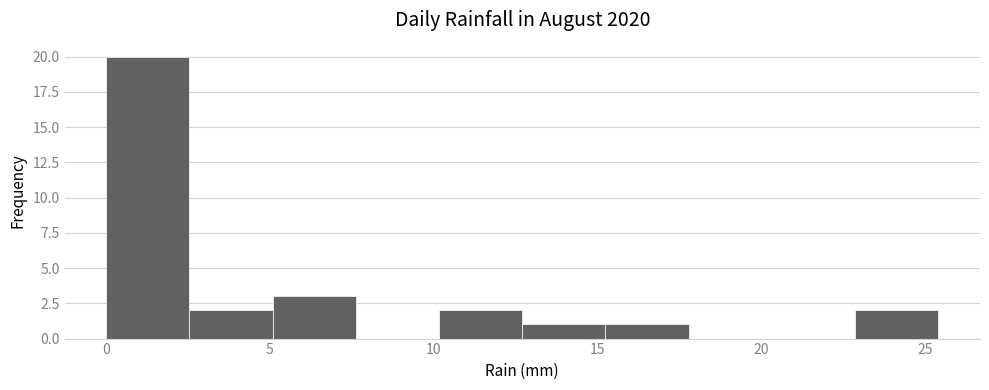

Reading left to right, transcribe this chart: for each bar, give the range it covers on the x-axis and its height. Neither the bar edges nor the heights are printed on the chart, so give them approximately, as read against the axes.

0.0 to 2.5: 20
2.5 to 5.0: 2
5.0 to 7.5: 3
7.5 to 10.0: 0
10.0 to 12.5: 2
12.5 to 15.0: 1
15.0 to 18.0: 1
18.0 to 20.5: 0
20.5 to 23.0: 0
23.0 to 25.5: 2